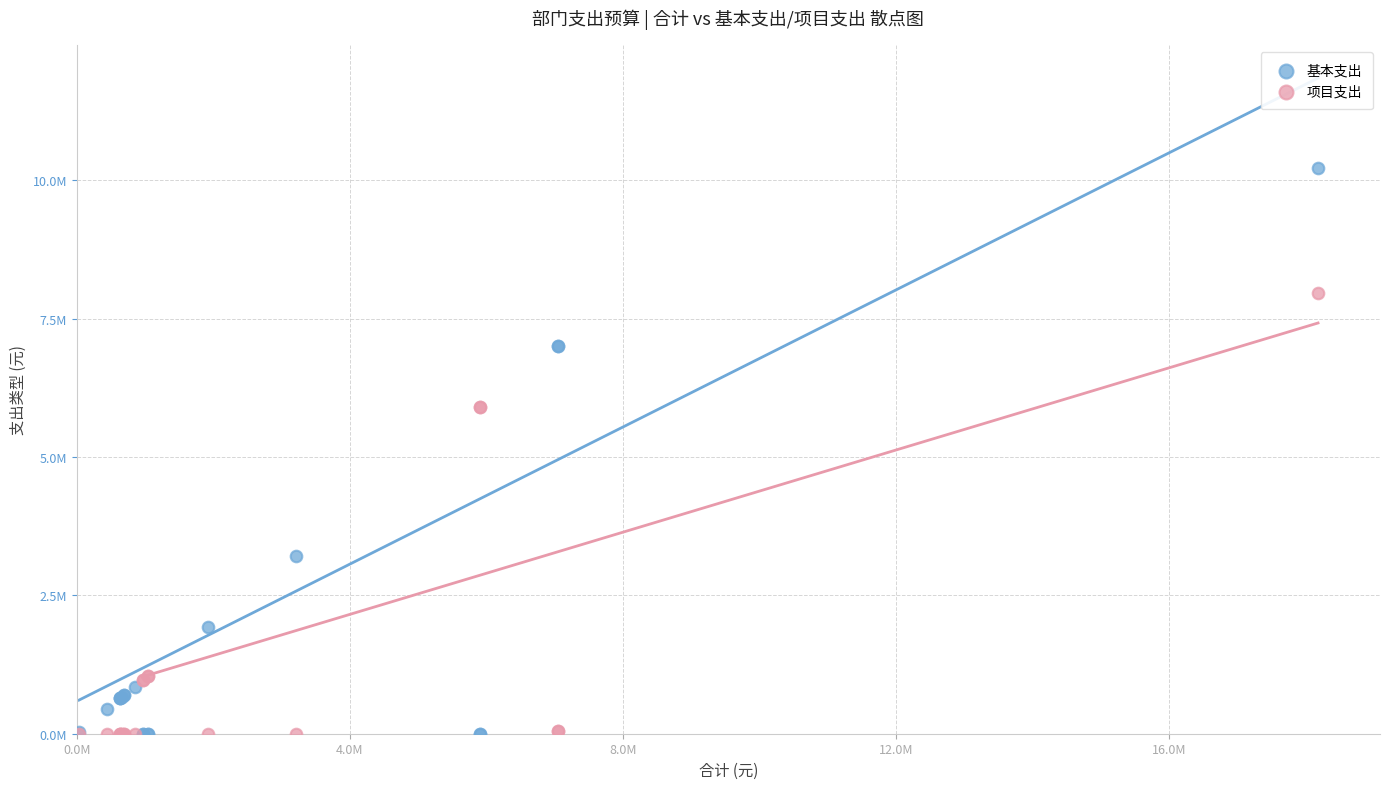

Which series has the widest spread of Y values?

基本支出